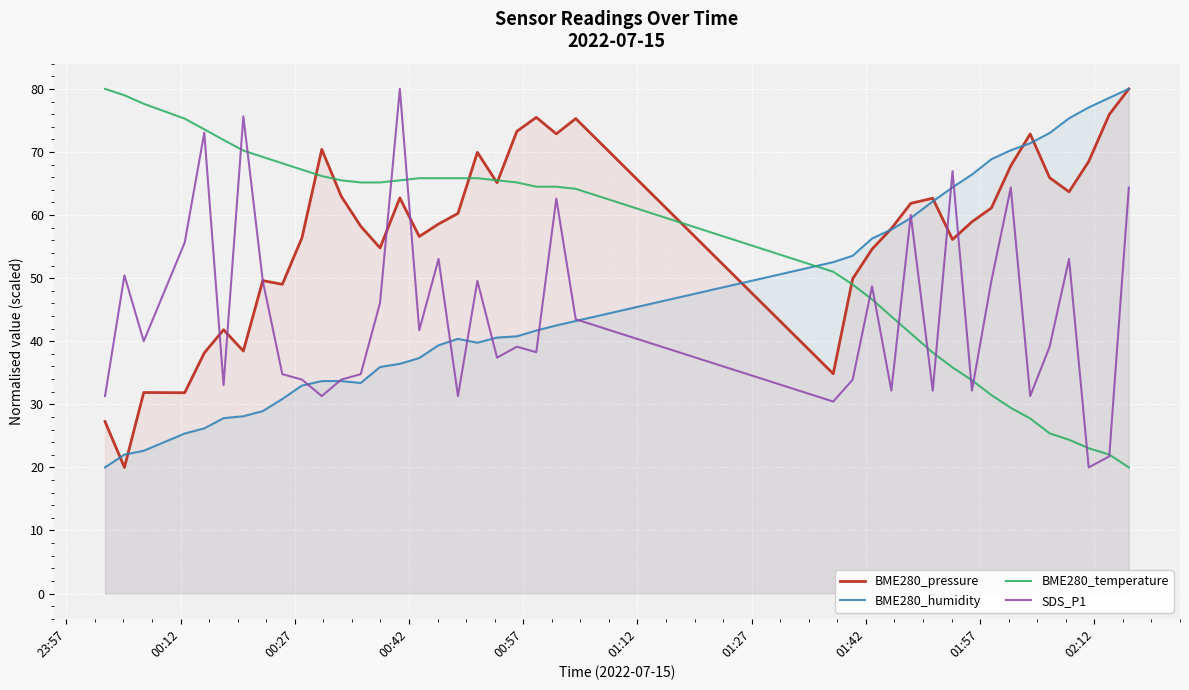

Rank the series by their average value, from highest to lowest.

BME280_pressure, BME280_temperature, BME280_humidity, SDS_P1